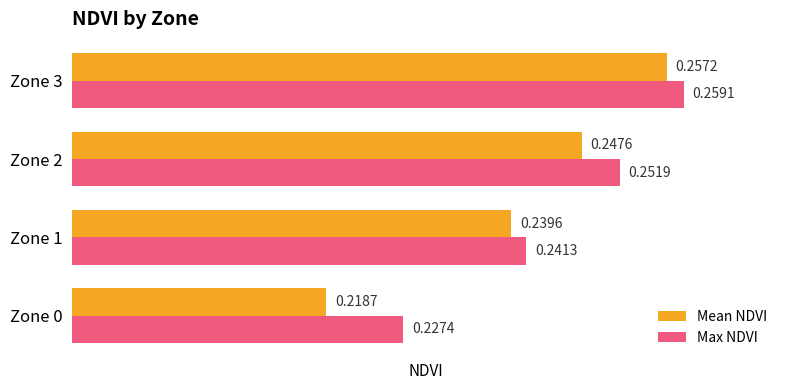

What is the sum of all Max NDVI values?

1.0